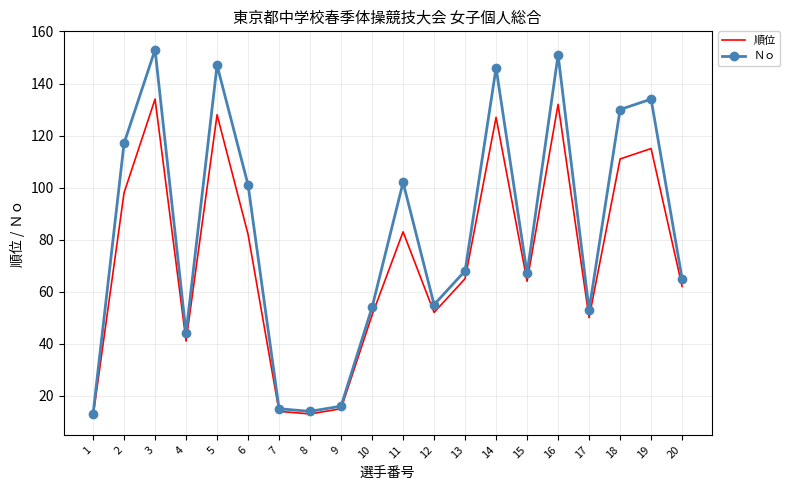

Which series has the widest spread of values?

Ｎｏ